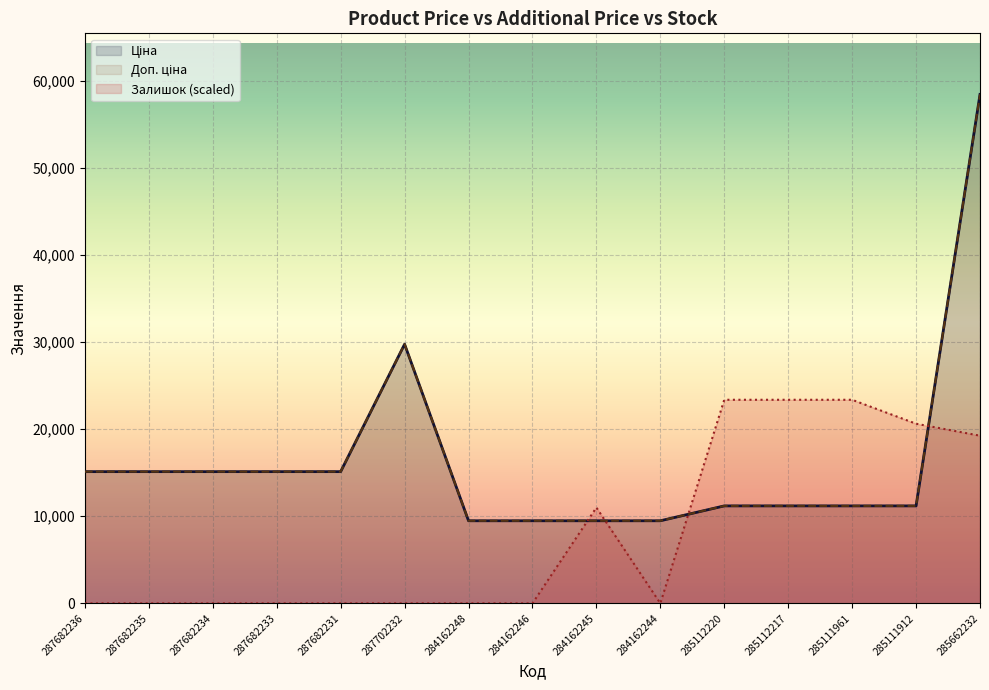

The value of Ціна at 284162248 is 9480.1. True or false?

True